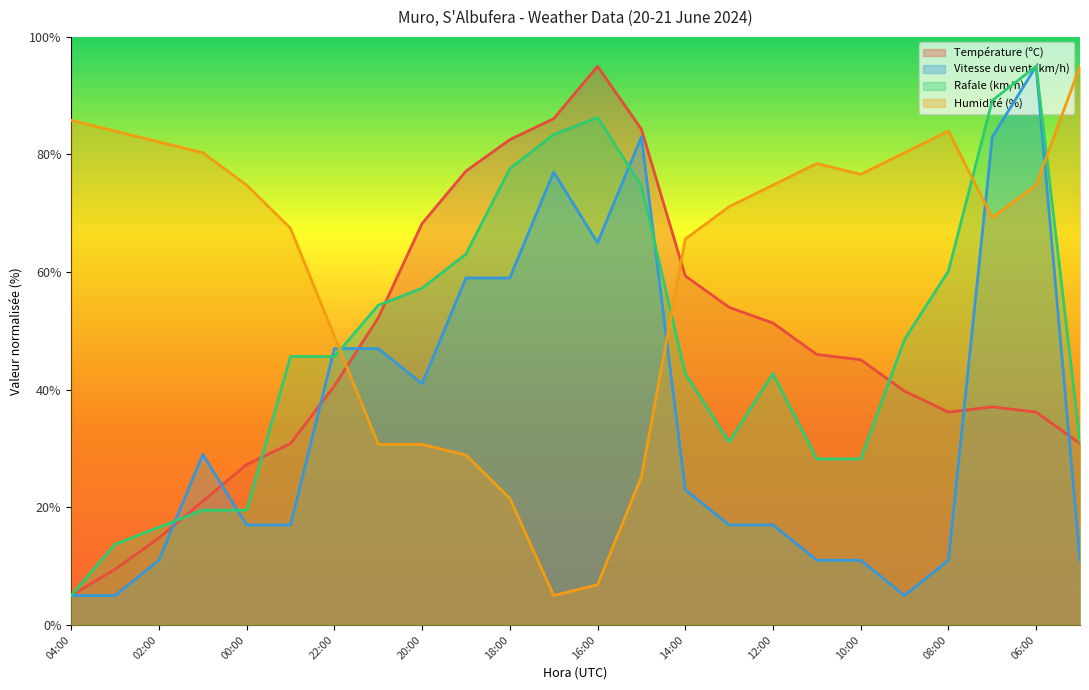

Between which two adjacent categories do Rafale (km/h) and Vitesse du vent (km/h) first intersect?

02:00 and 01:00